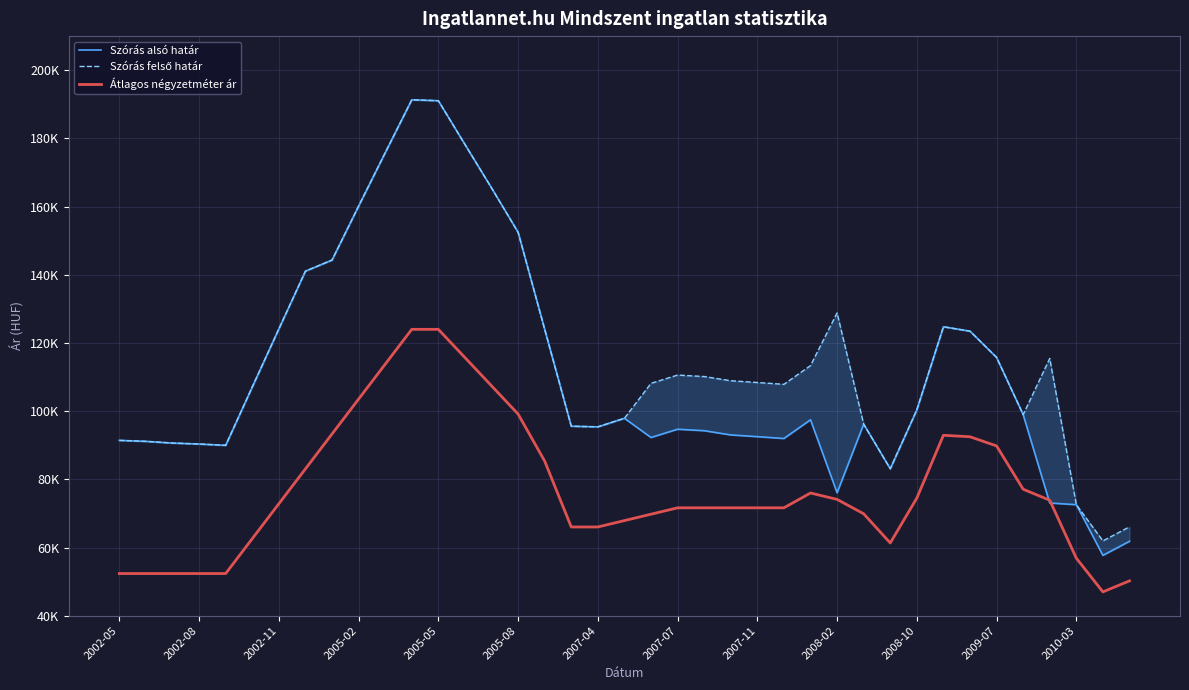

True or false: Szórás alsó határ has a value of 65818 at 17.

False